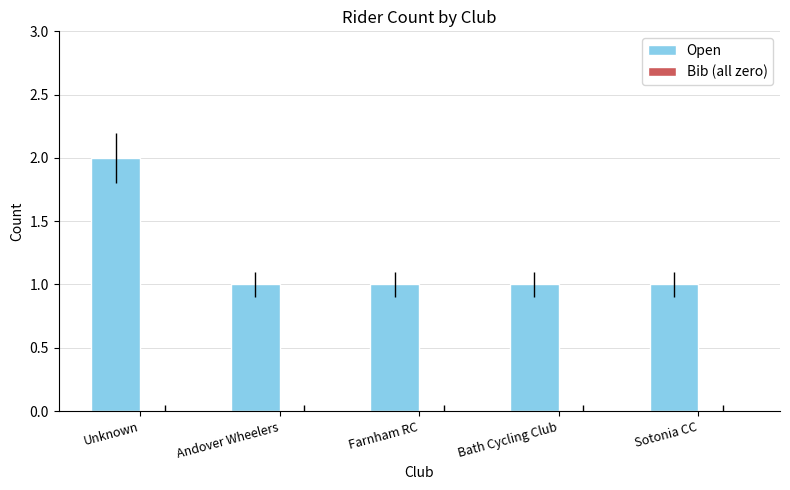

How many bars are there in total?

5